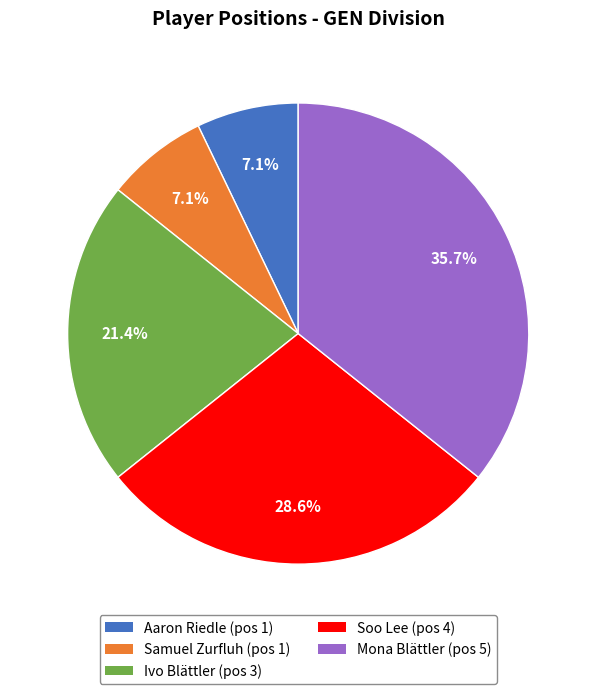

Does any single category account for the majority?

No